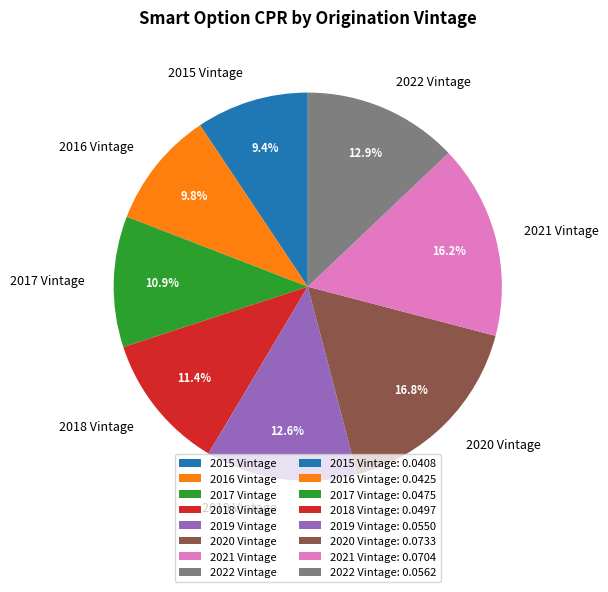

Is it true that 2022 Vintage is 13% of the pie?

True